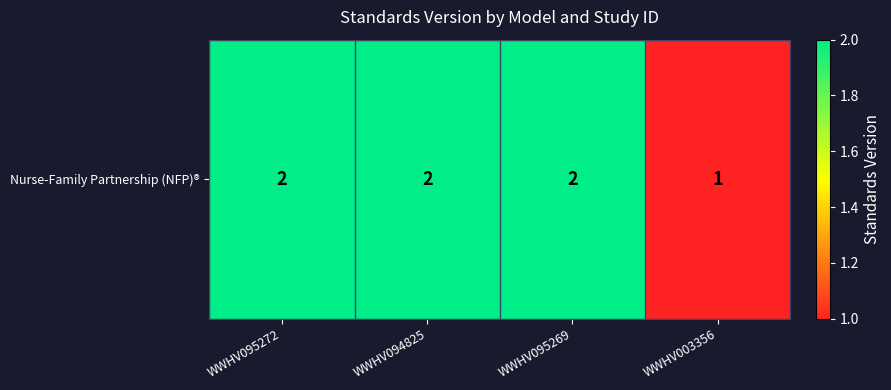

What is the ratio of the value at WWHV094825 to the value at WWHV095272?

1.0